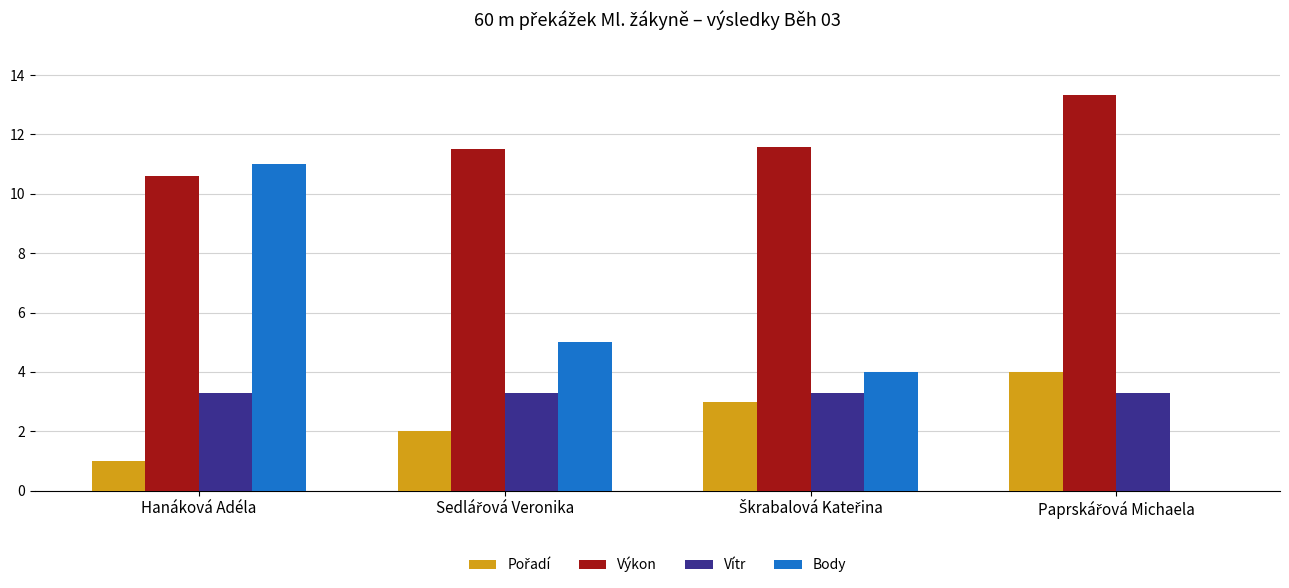

What is the maximum value shown in the chart?

13.3